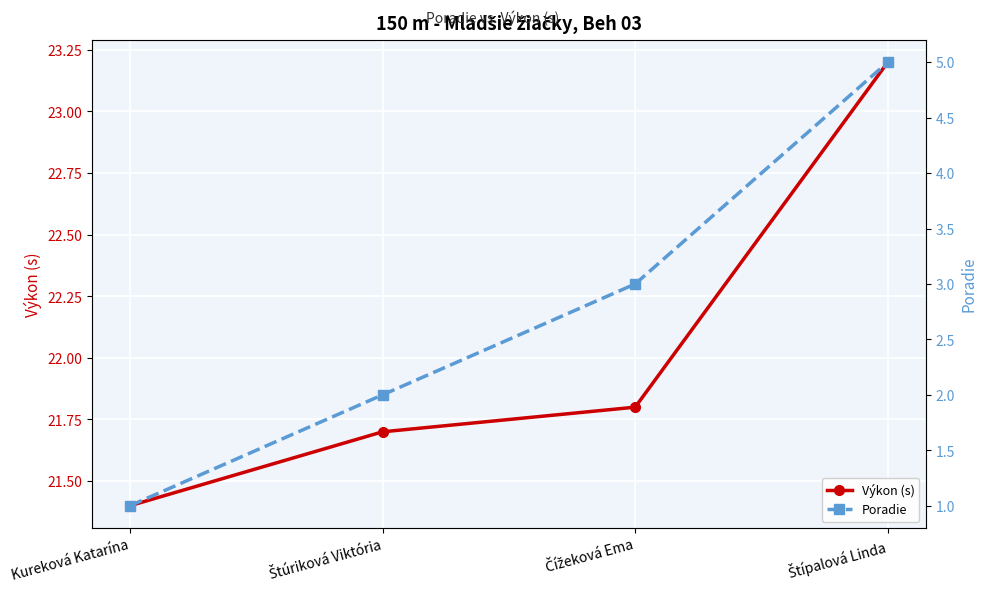

Which label corresponds to the smallest value in the chart?

Kureková Katarína